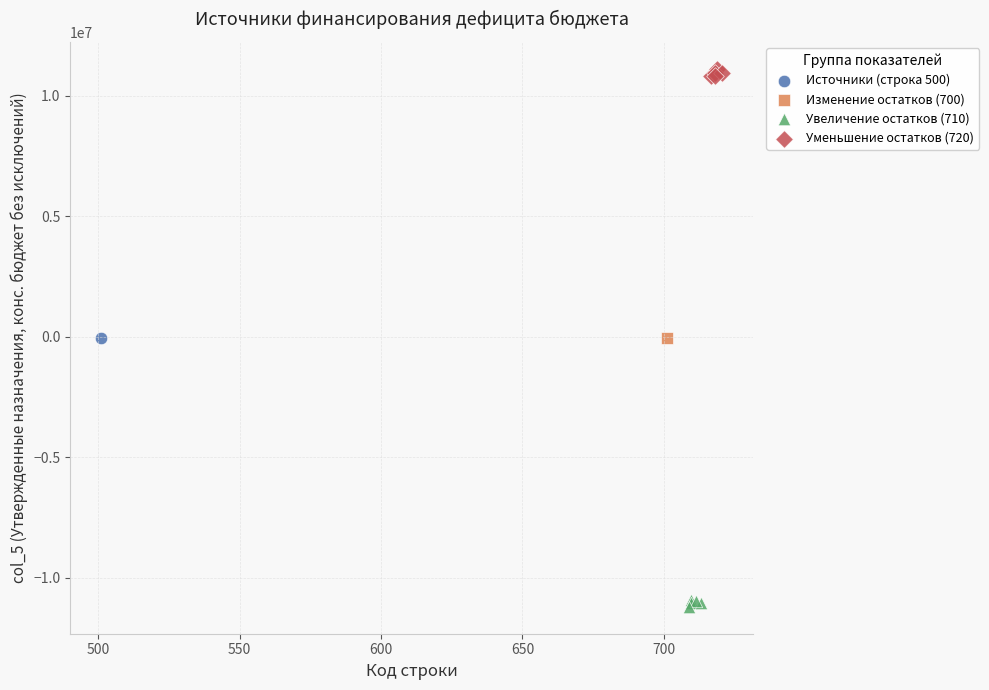

Which series contains the highest Y value?

Уменьшение остатков (720)